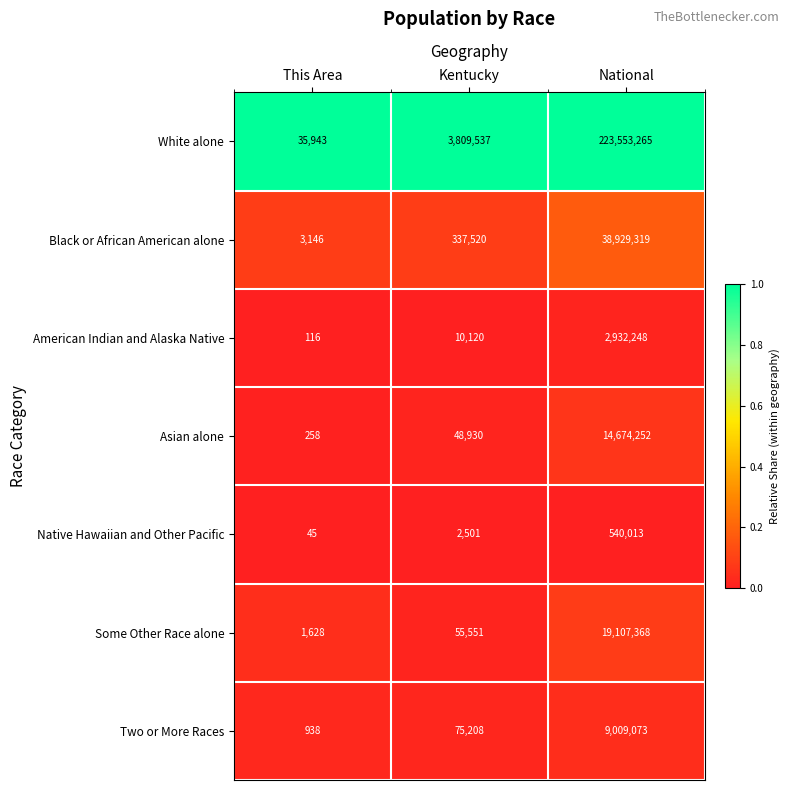

Rank the series by their maximum value, from highest to lowest.

White alone, Black or African American alone, Some Other Race alone, Asian alone, Two or More Races, American Indian and Alaska Native, Native Hawaiian and Other Pacific